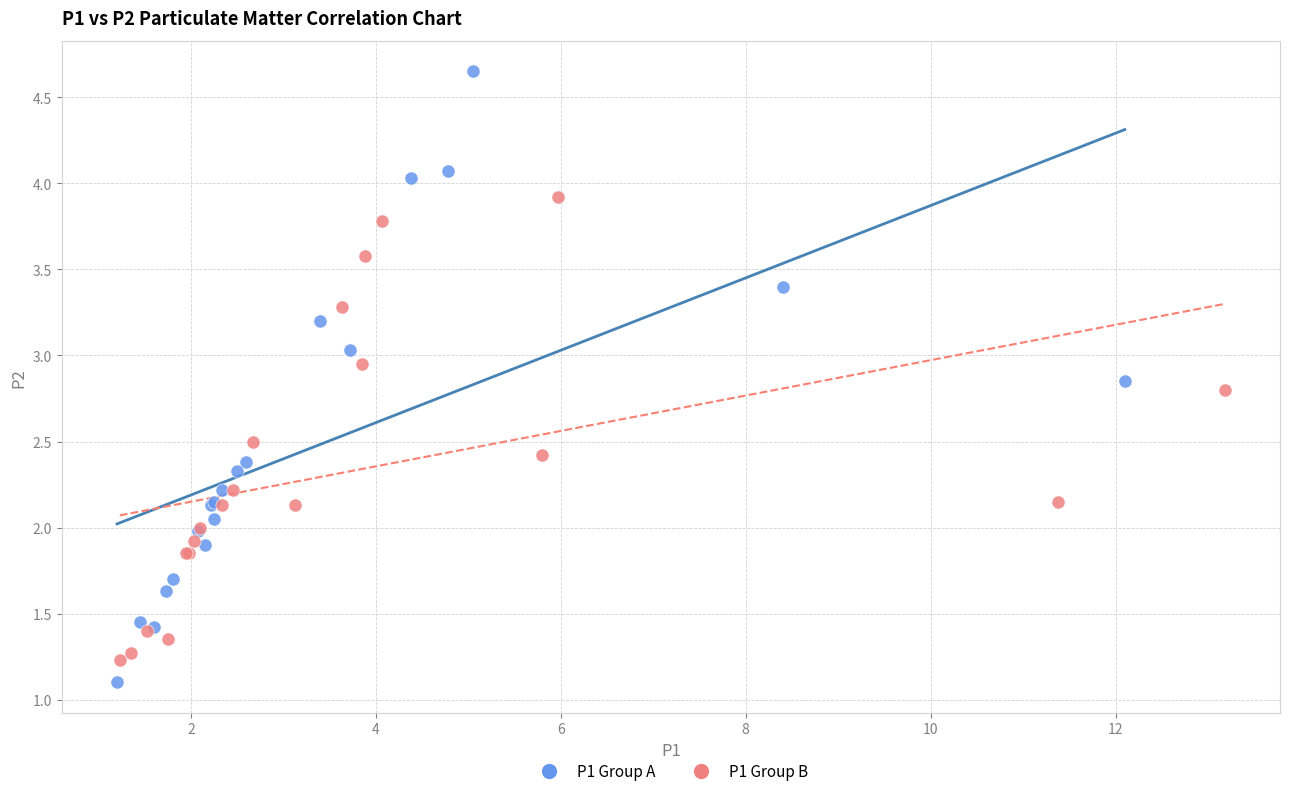

Which series contains the highest Y value?

P1 Group A